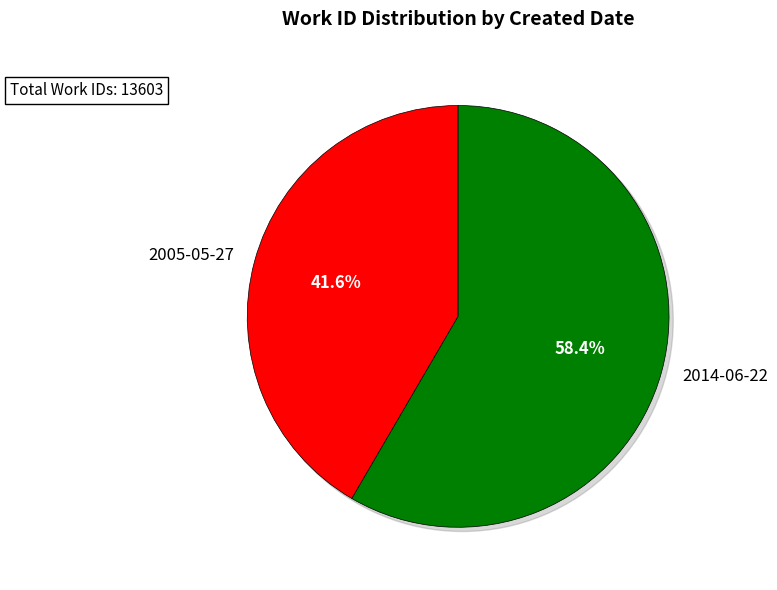

Does 2005-05-27 represent more than half of the total?

No